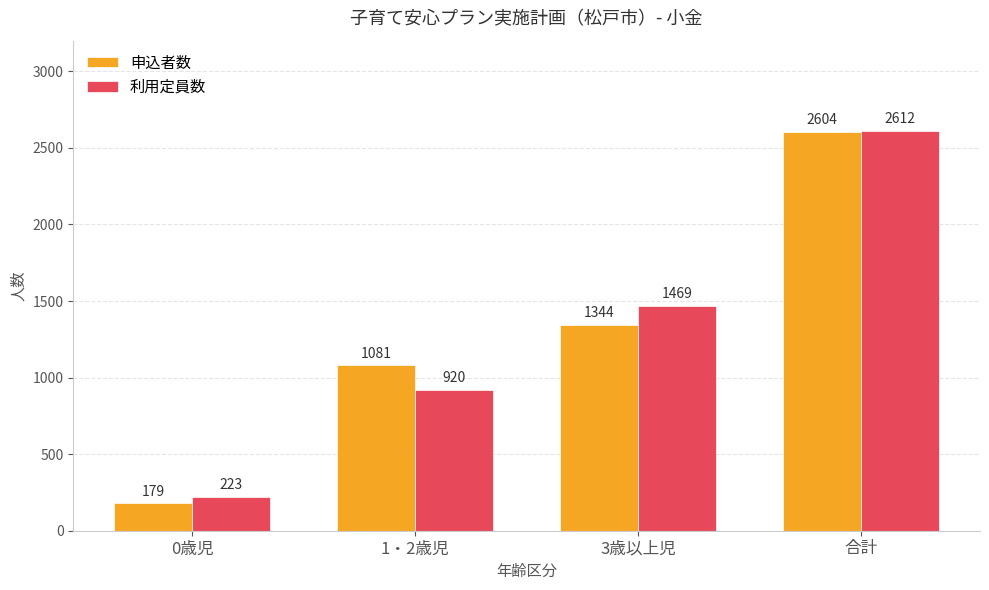

At which category is the sum across all series the highest?

合計